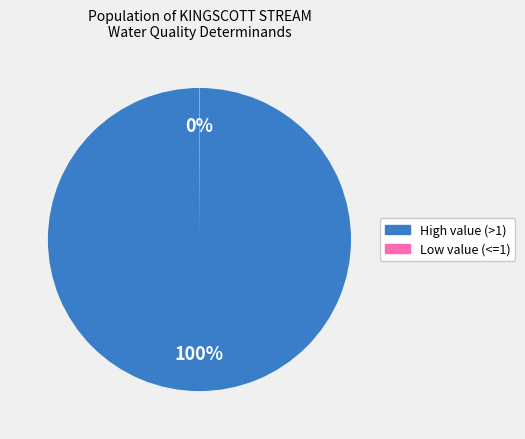

To the nearest percent, what is the average slice percentage?

50%